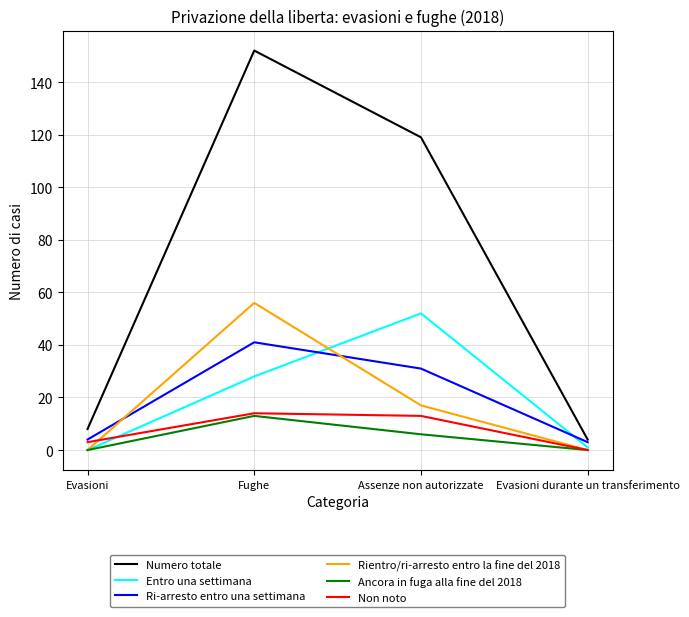

Which series has the largest range (max minus min)?

Numero totale